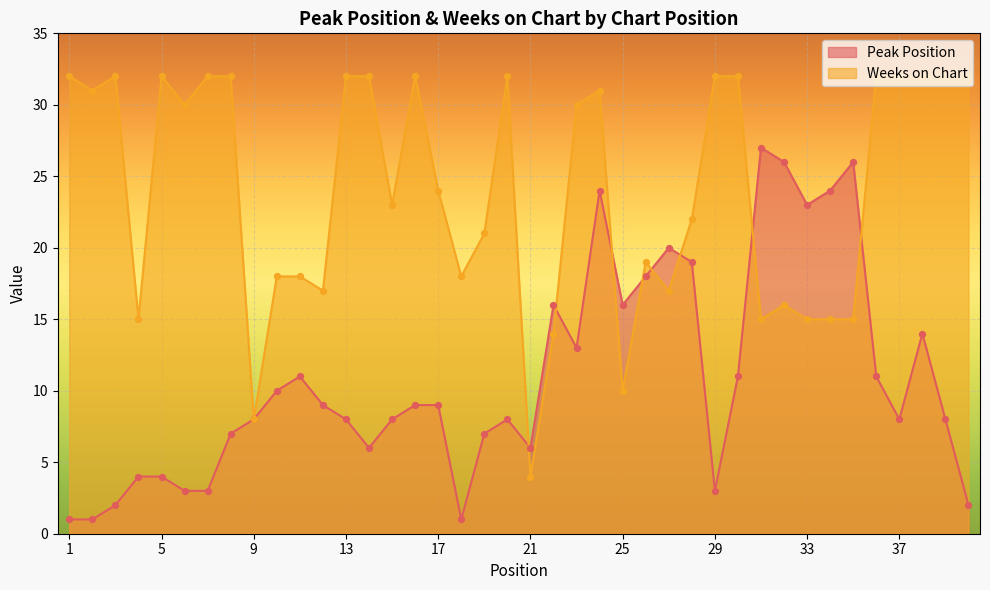

Which series reaches the maximum Y coordinate?

Weeks on Chart